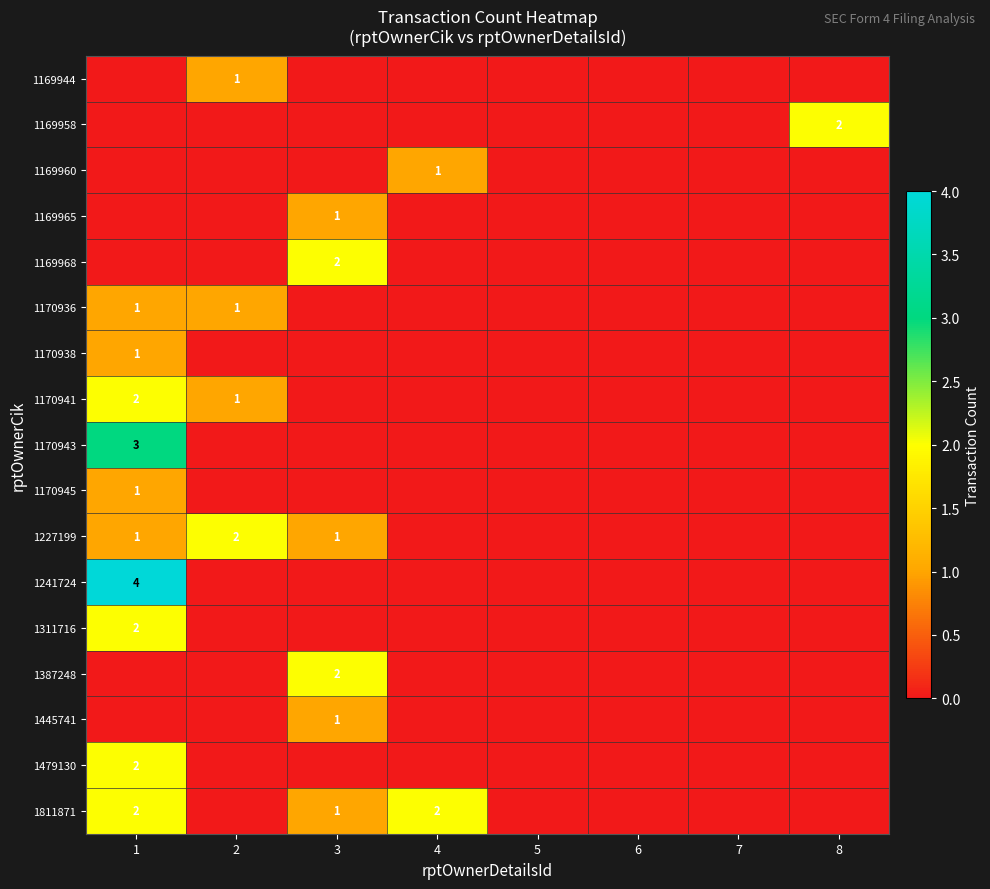

At how many categories does at least one series exceed 0?

5